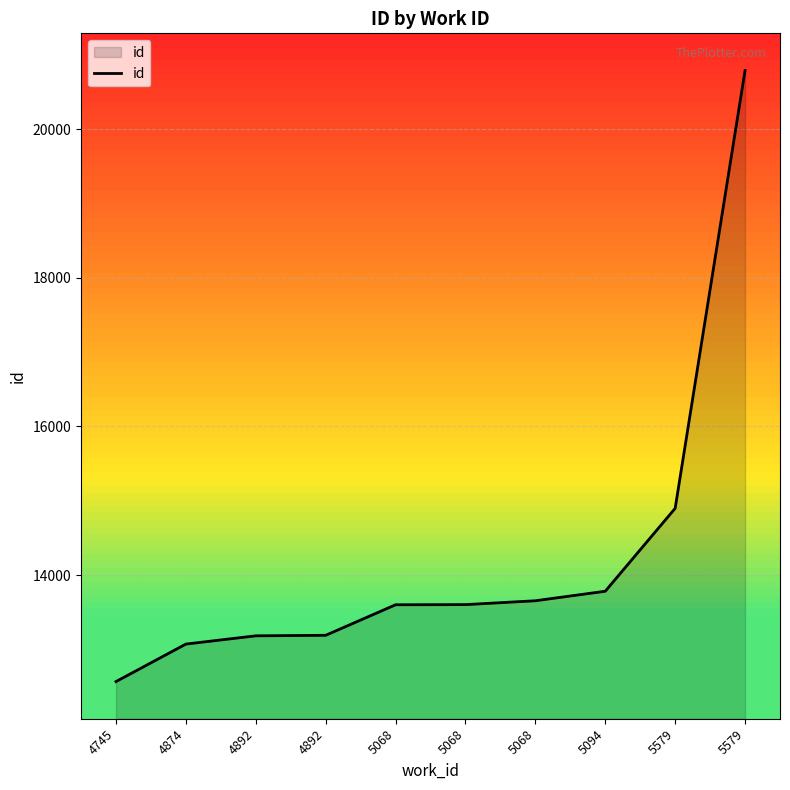

How many lines are shown in the chart?

1